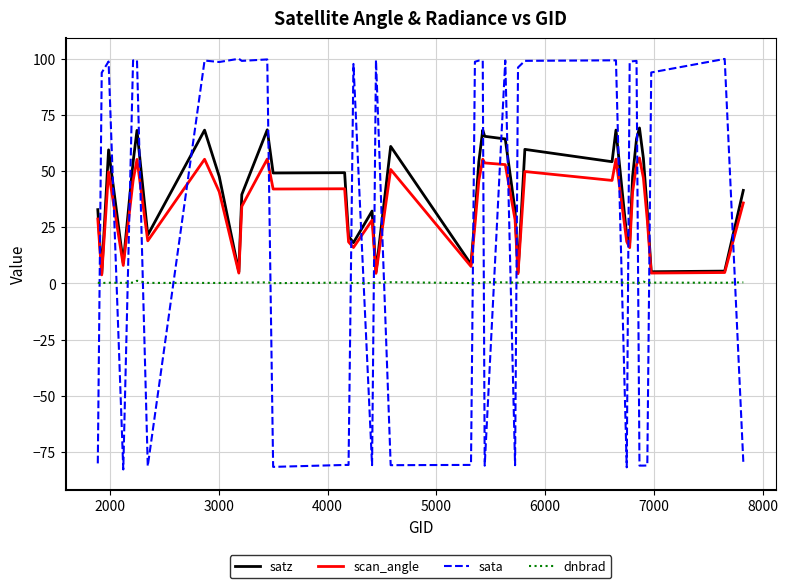

True or false: sata and satz intersect in this chart.

True